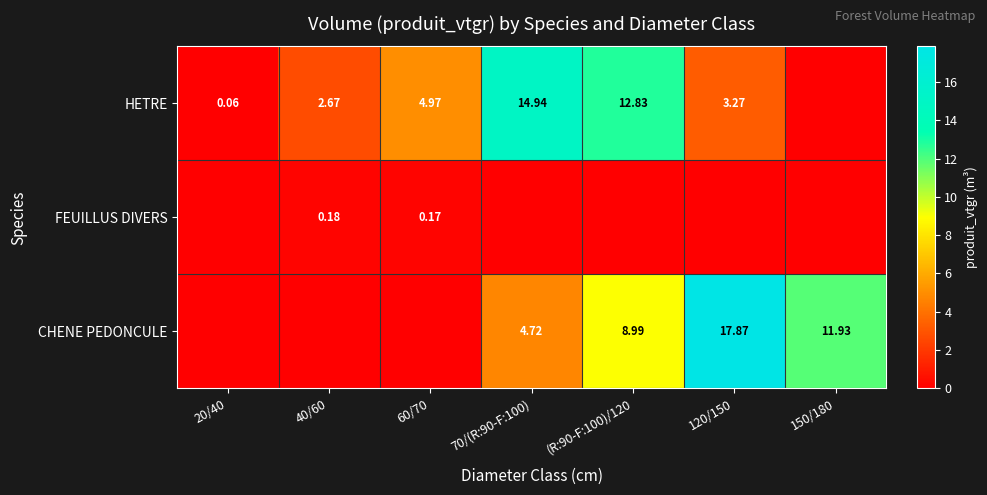

Is the value of HETRE at 60/70 greater than the value of CHENE PEDONCULE at (R:90-F:100)/120?

No